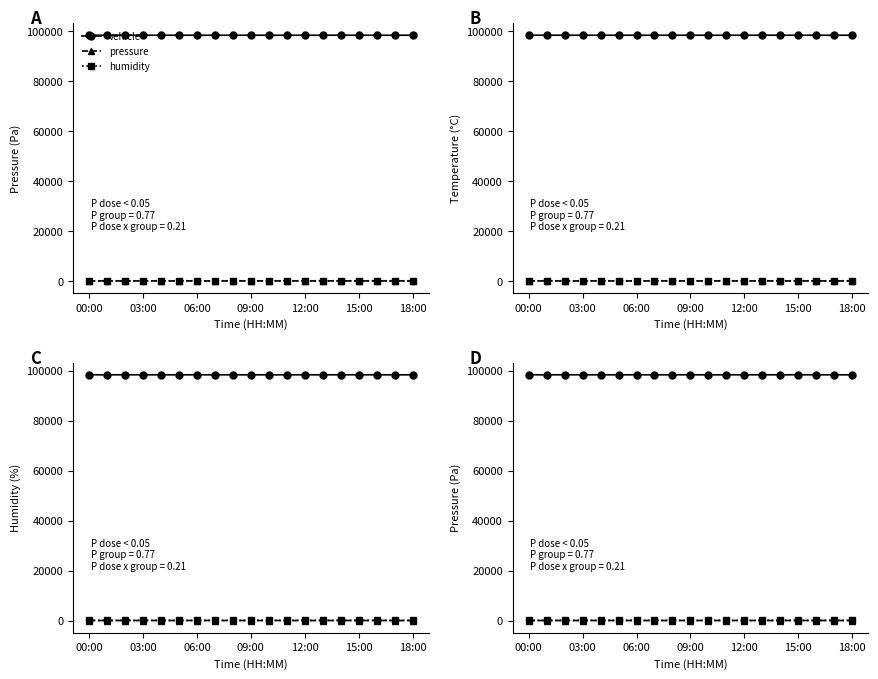

Where does the vehicle series first go above 98419?

00:00